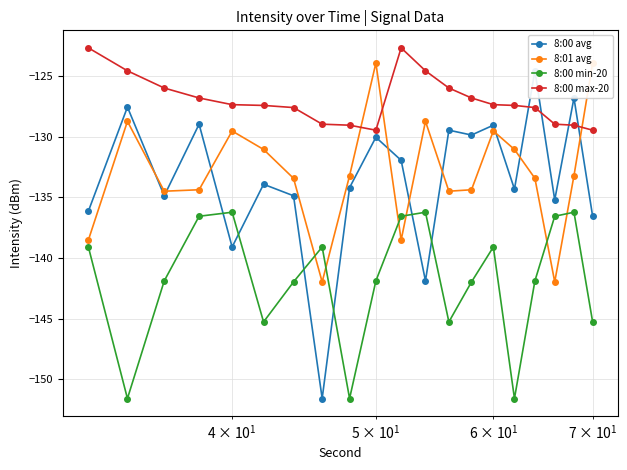

True or false: 8:00 max-20 and 8:00 min-20 cross at least once.

False